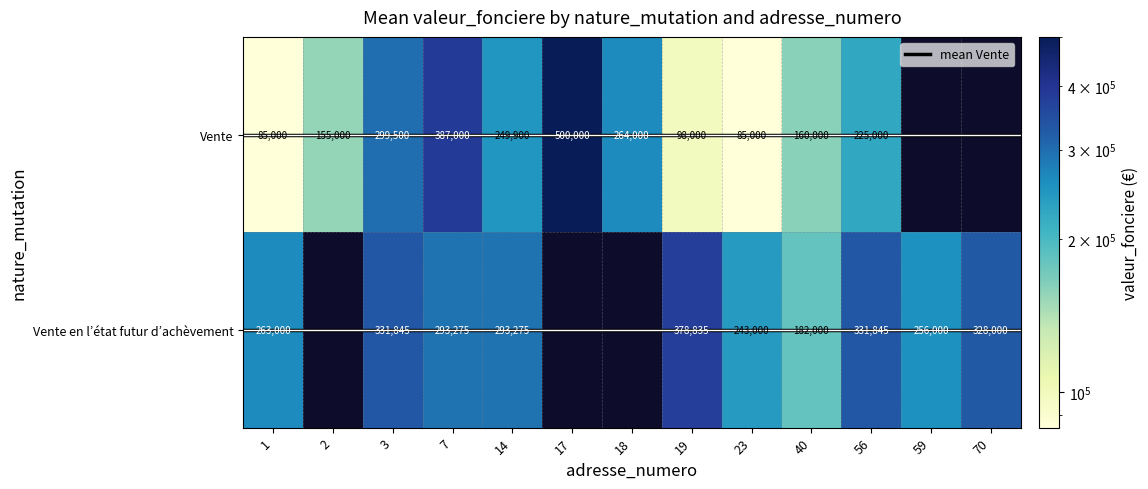

What is the sum of all Vente values?

2508400